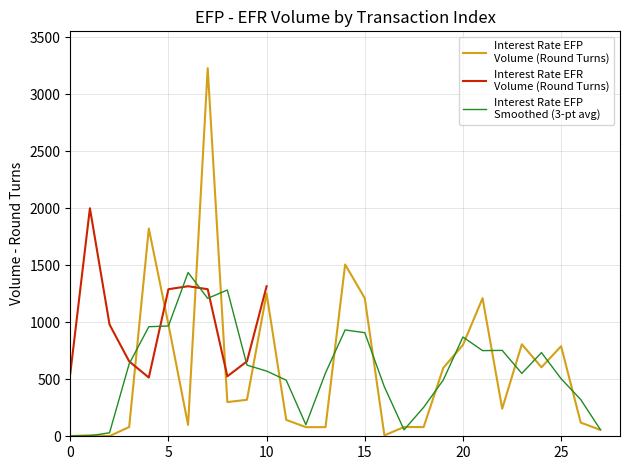

How many data points does each series have?

28